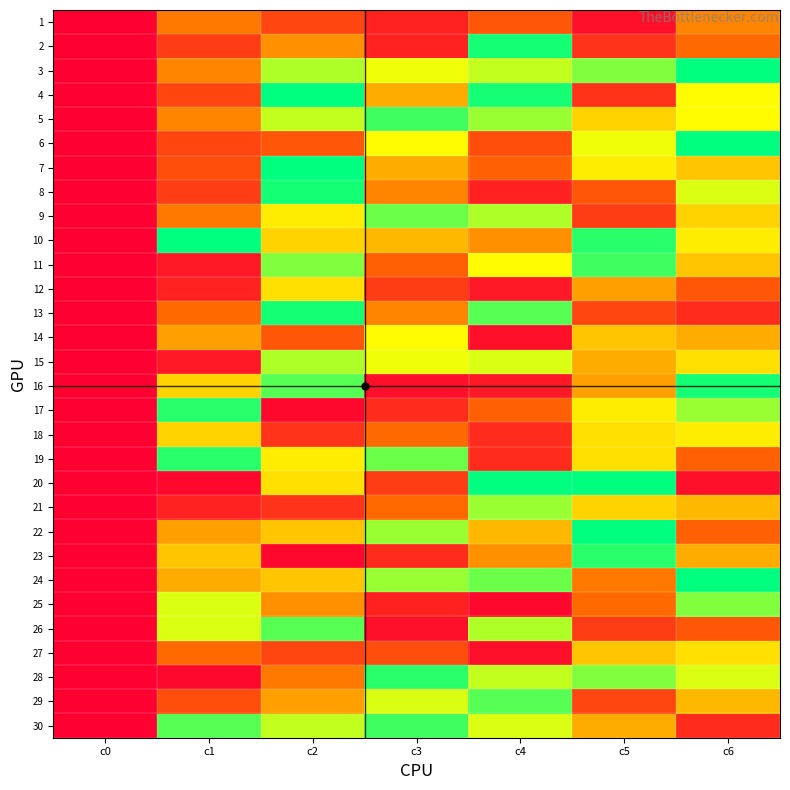

At which category is the sum across all series the highest?

c2